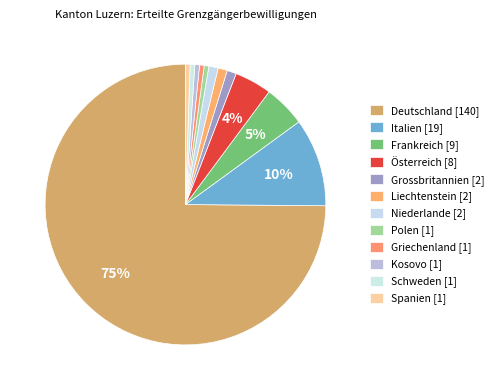

To the nearest percent, what portion does Niederlande represent?

1%